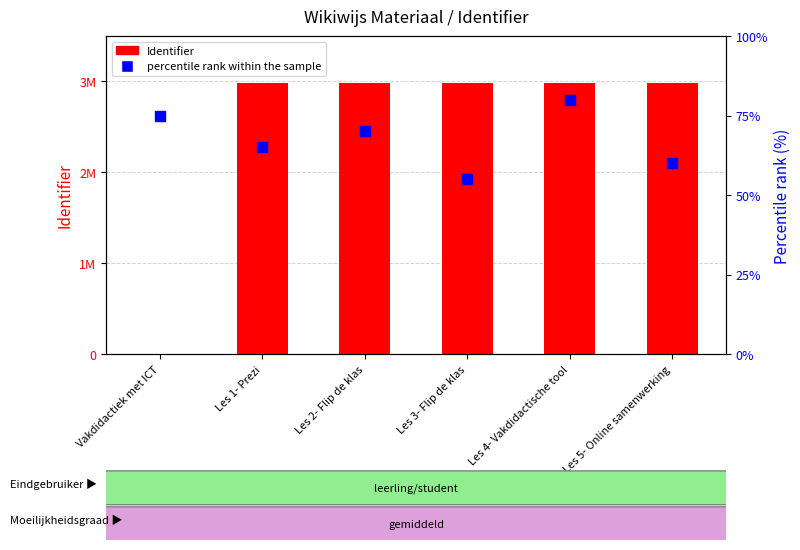

At which category is the sum across all series the highest?

Les 4- Vakdidactische tool